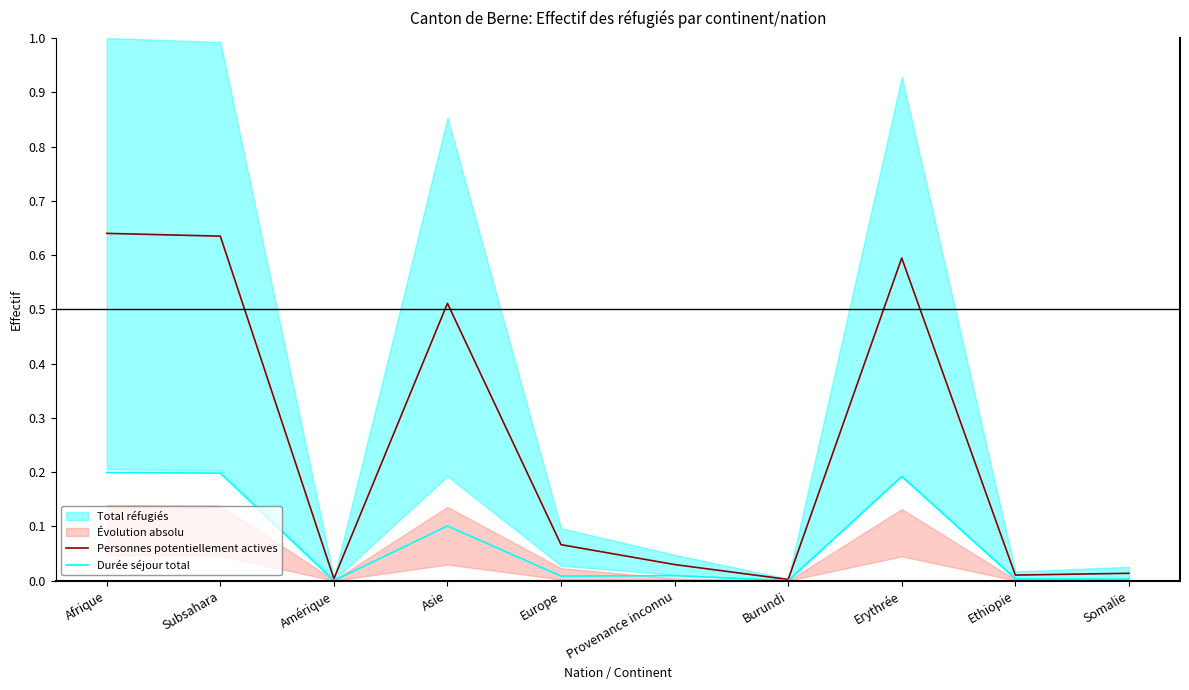

What is the average value of the Durée séjour total series?

0.1